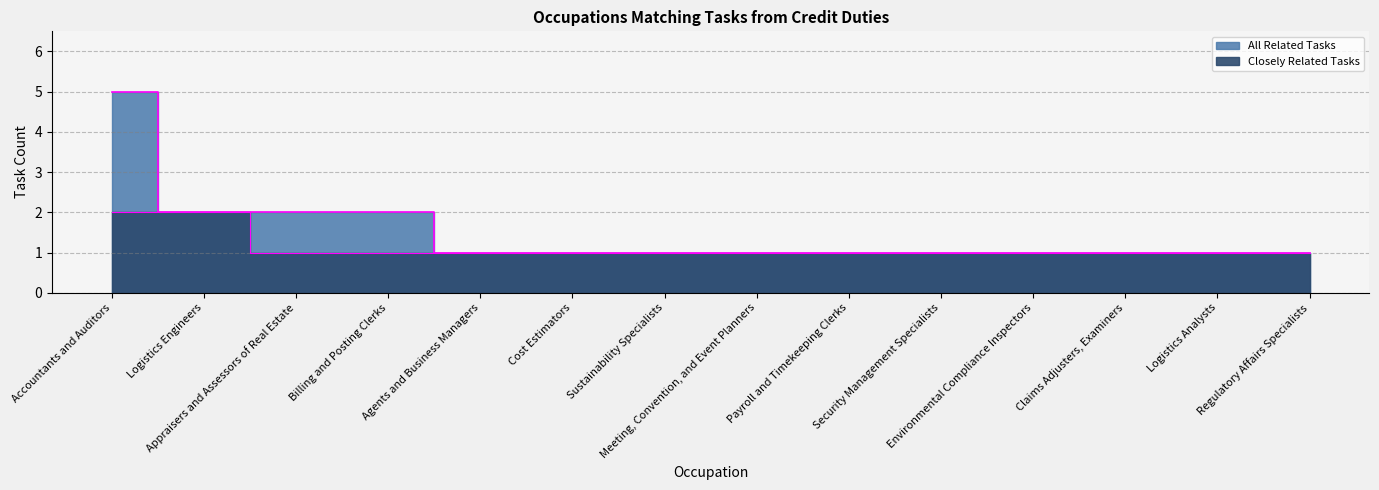

Which has a higher value, Claims Adjusters, Examiners or Security Management Specialists?

Claims Adjusters, Examiners